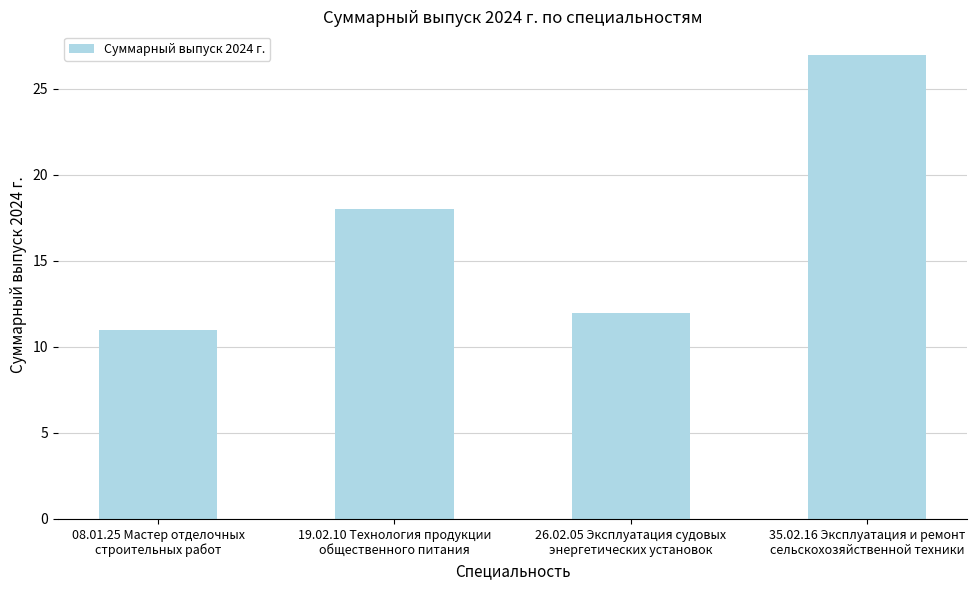

Are the bars grouped side by side (vs. stacked)?

No